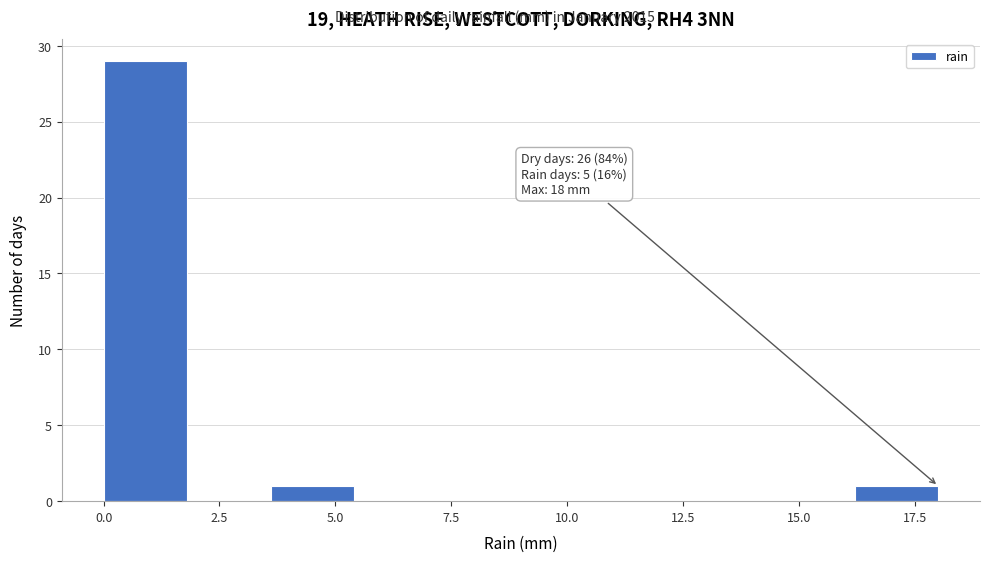

Around what value on the x-axis is the tallest bar? Give the approximate position of its centre, as read against the axis.

1.0